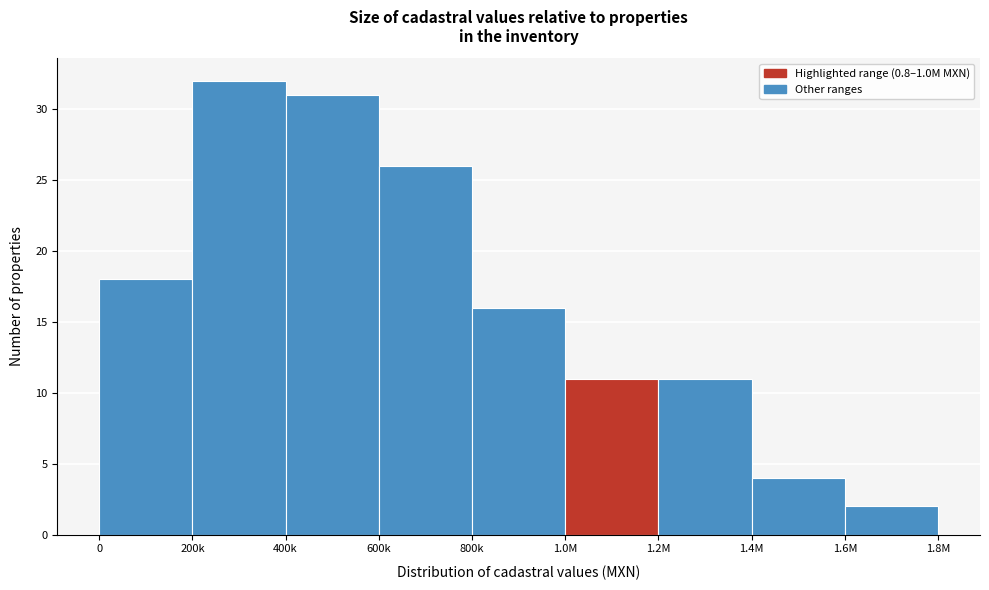

Reading left to right, what are all the values shown in this chart?

18	32	31	26	16	11	11	4	2